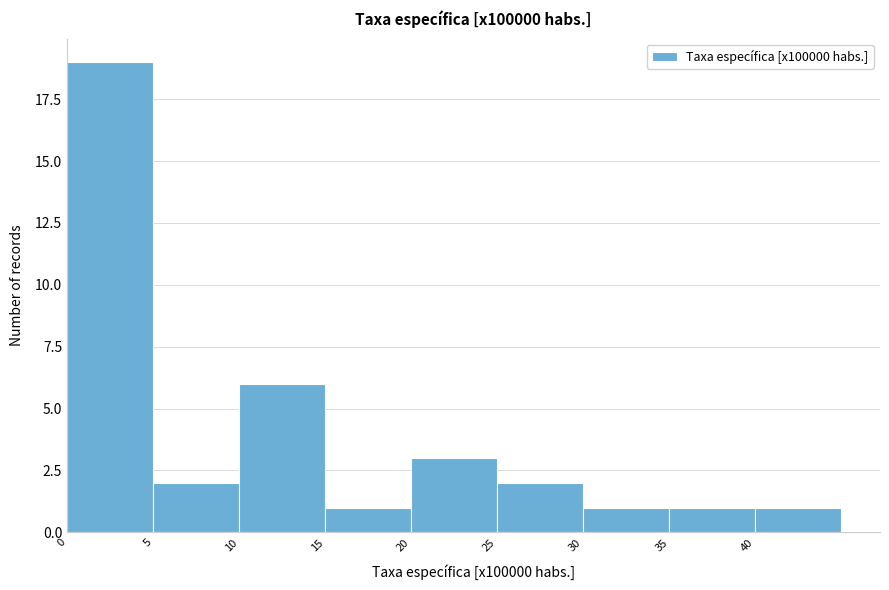

Reading left to right, transcribe this chart: for each bar, give the range it covers on the x-axis and its height. The values are not printed on the chart, so give them approximately, as read against the axis.

0 to 5: 19
5 to 10: 2
10 to 15: 6
15 to 20: 1
20 to 25: 3
25 to 30: 2
30 to 35: 1
35 to 40: 1
40 to 45: 1